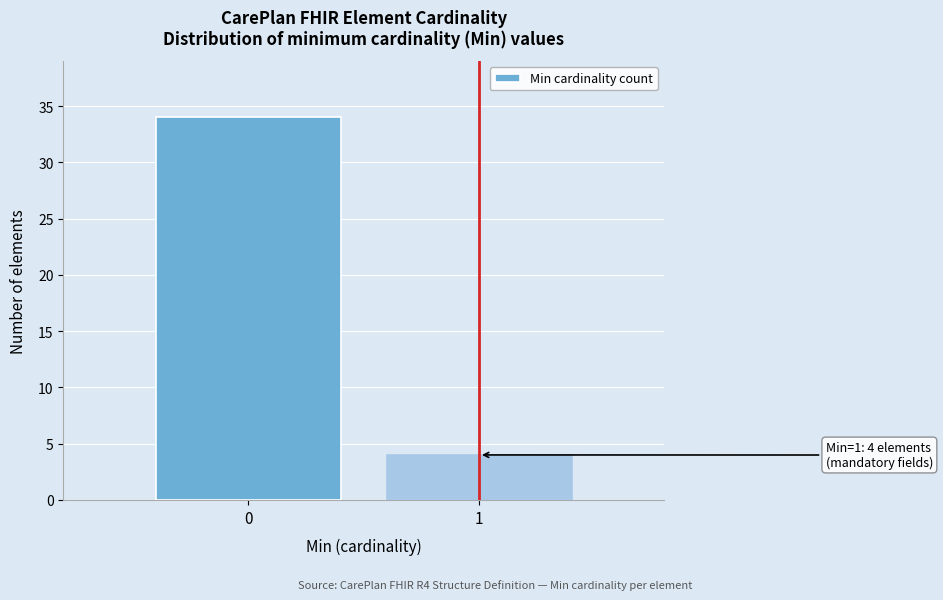

Reading left to right, transcribe all the data shown in this chart.

34	4